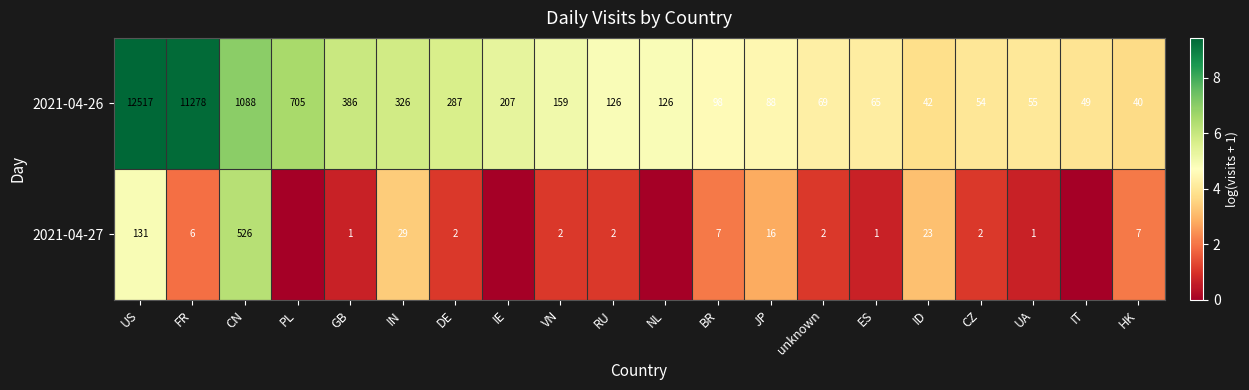

Is it true that 2021-04-26 equals 5387 at US?

False